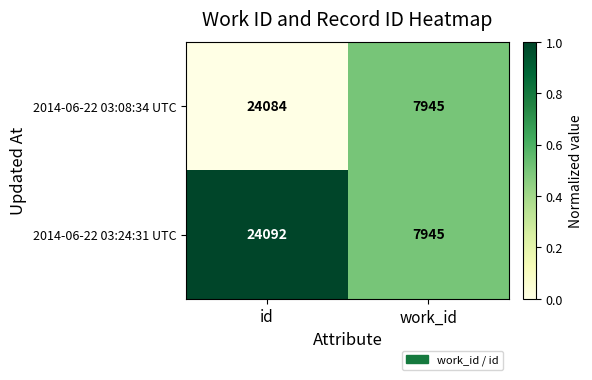

Rank the categories by 2014-06-22 03:08:34 UTC value from lowest to highest.

work_id, id